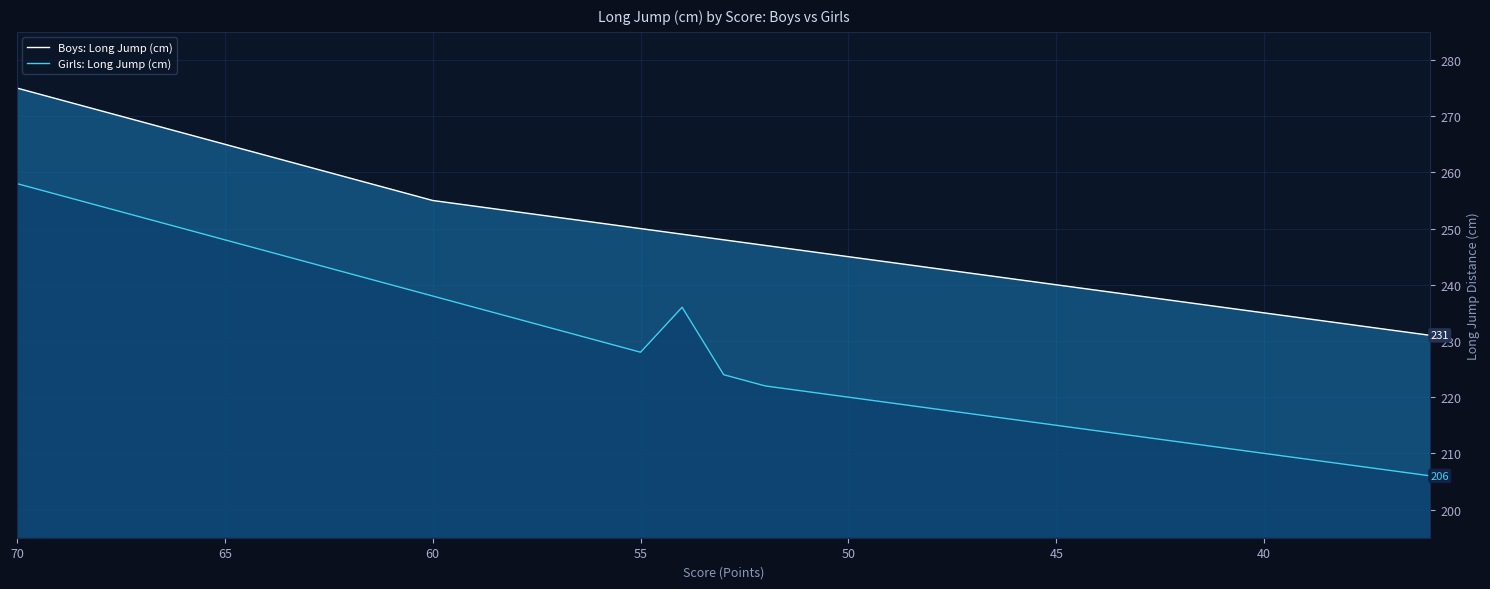

Does the chart display data point markers on the line(s)?

No